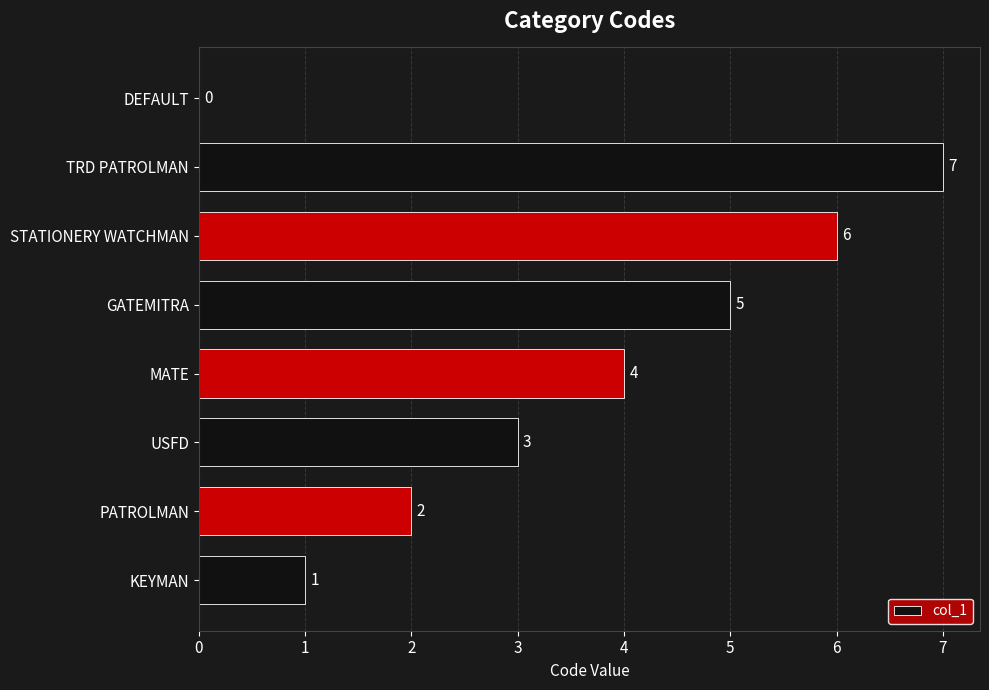

Is it true that the value at MATE is 1?

False